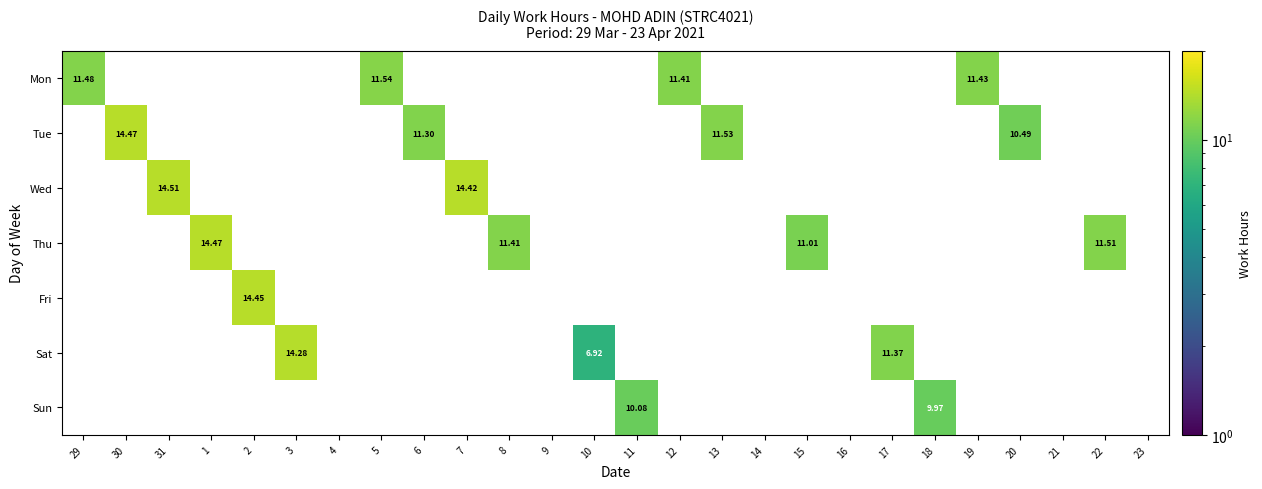

How many series are shown in this chart?

7